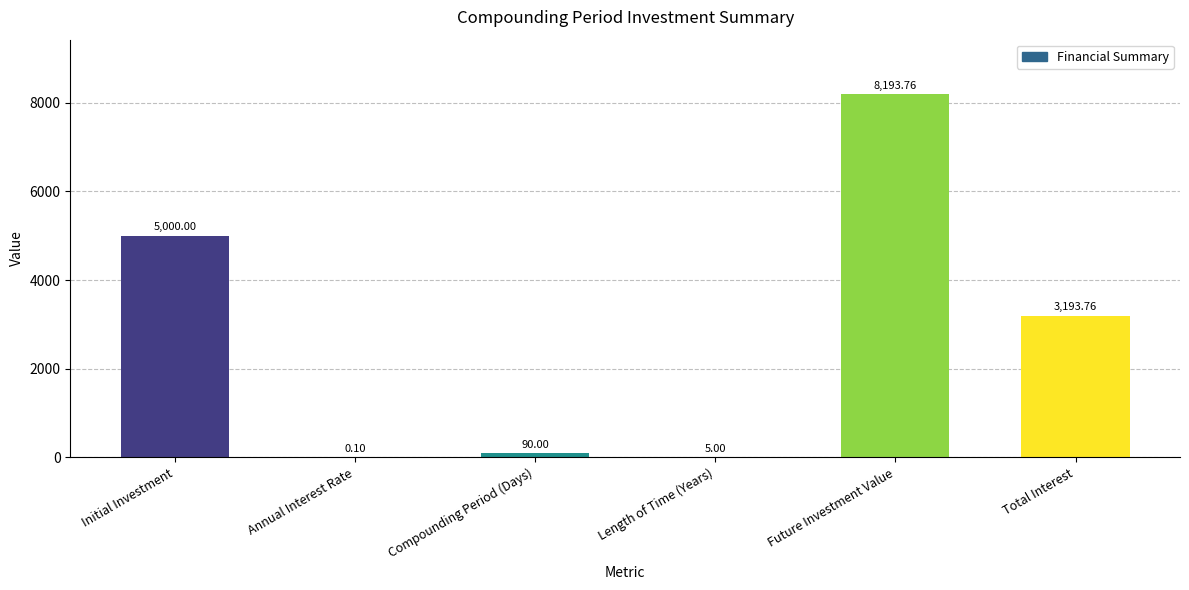

What is the difference between the values at Total Interest and Initial Investment?

1806.2